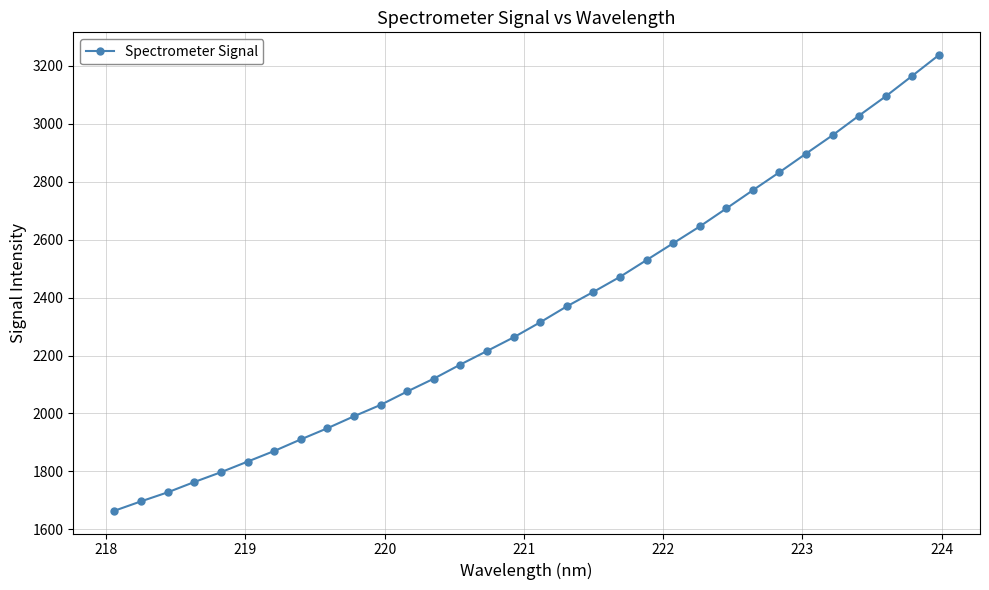

What is the maximum value shown in the chart?

3237.0